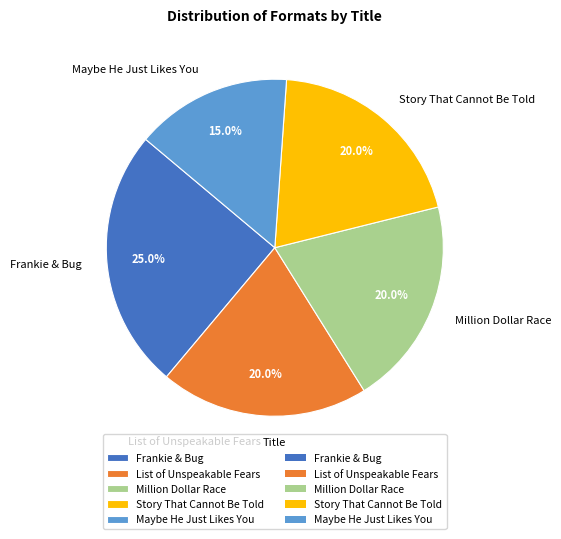

How many slices are in this pie chart?

5